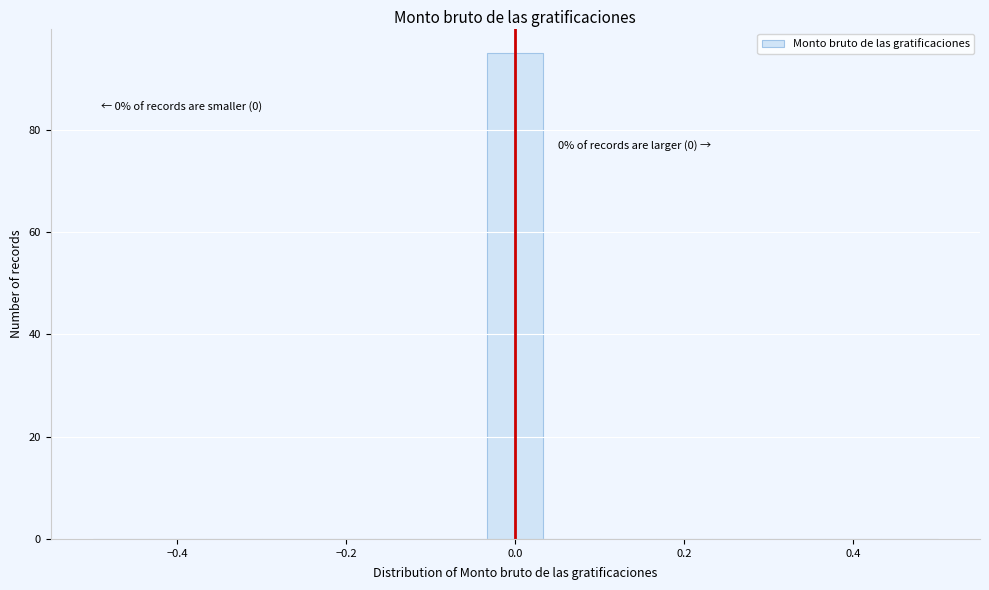

Read against the x-axis, roughly where is the centre of the tallest bar?

0.00